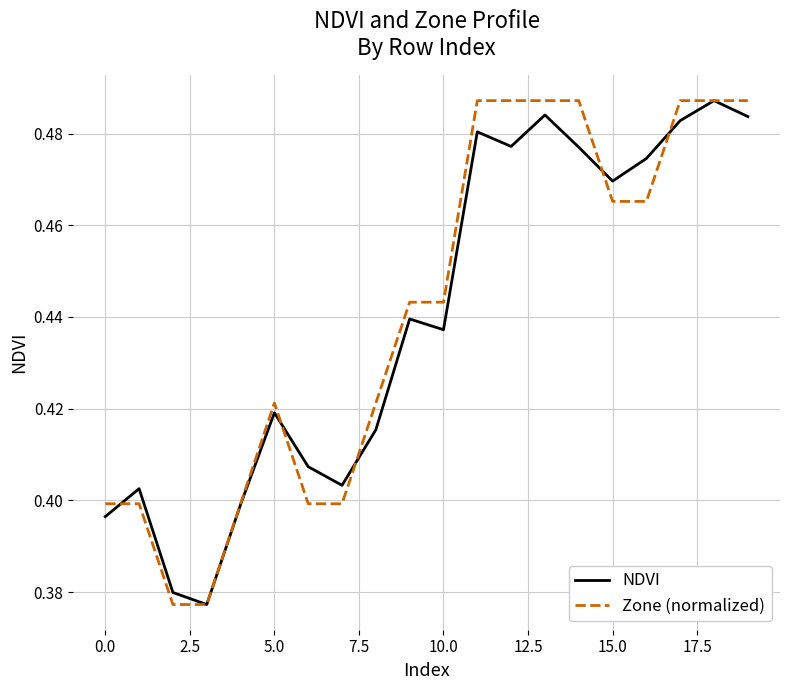

What is the difference between the second highest and minimum values in the NDVI series?

0.1